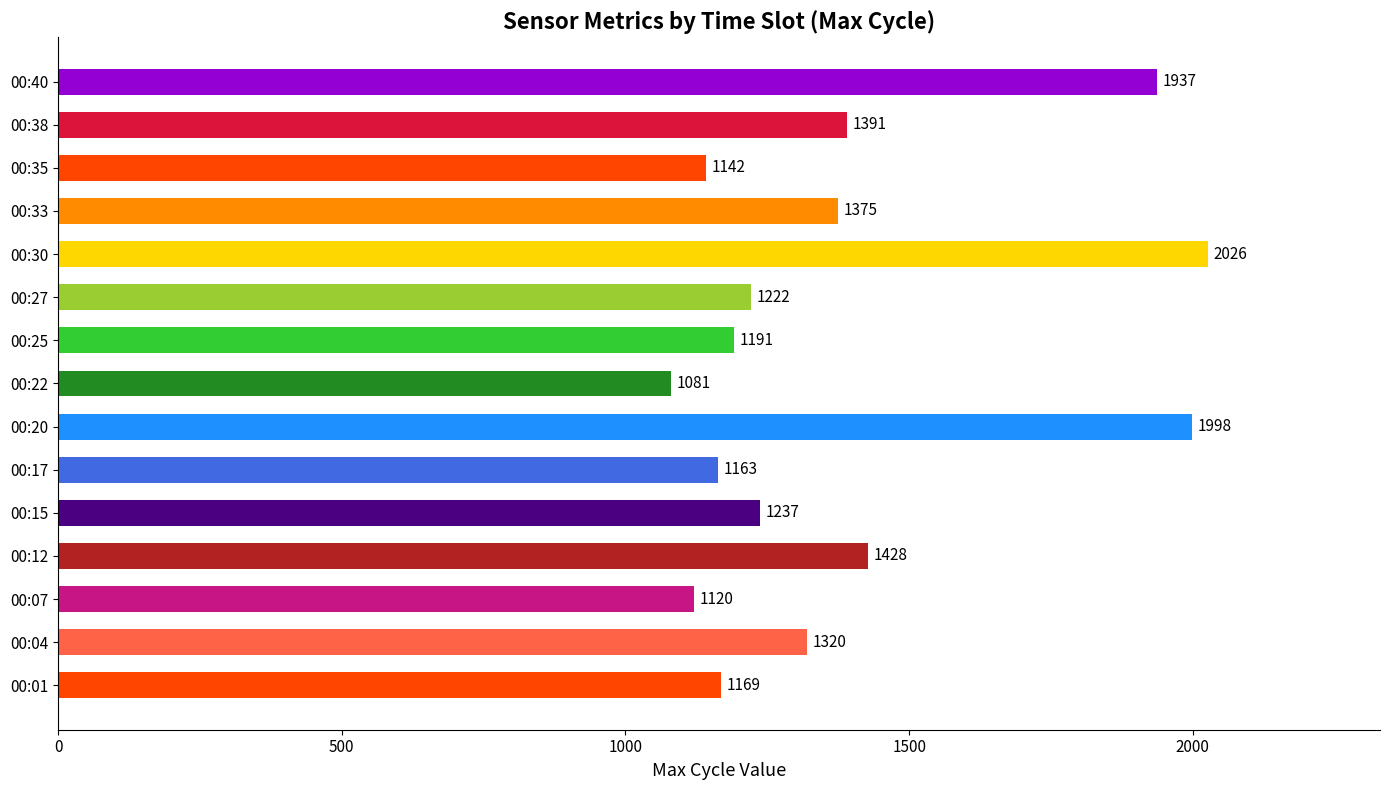

What is the difference between the maximum and minimum values?

945